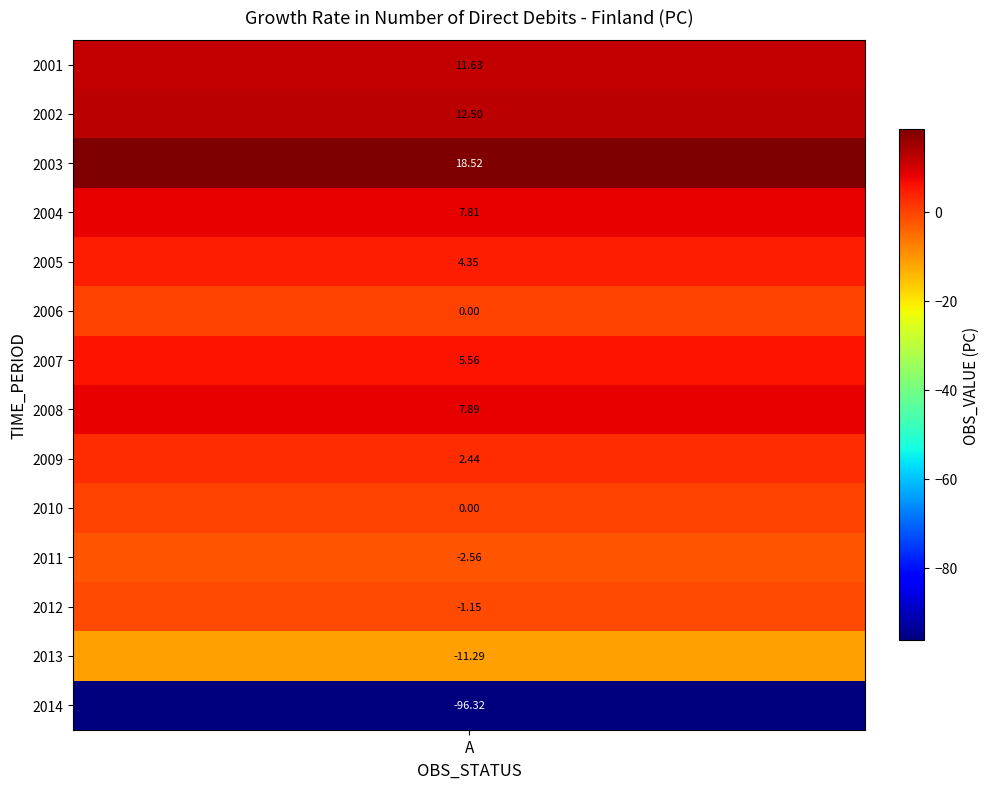

At which label does the data first exceed 4?

2001